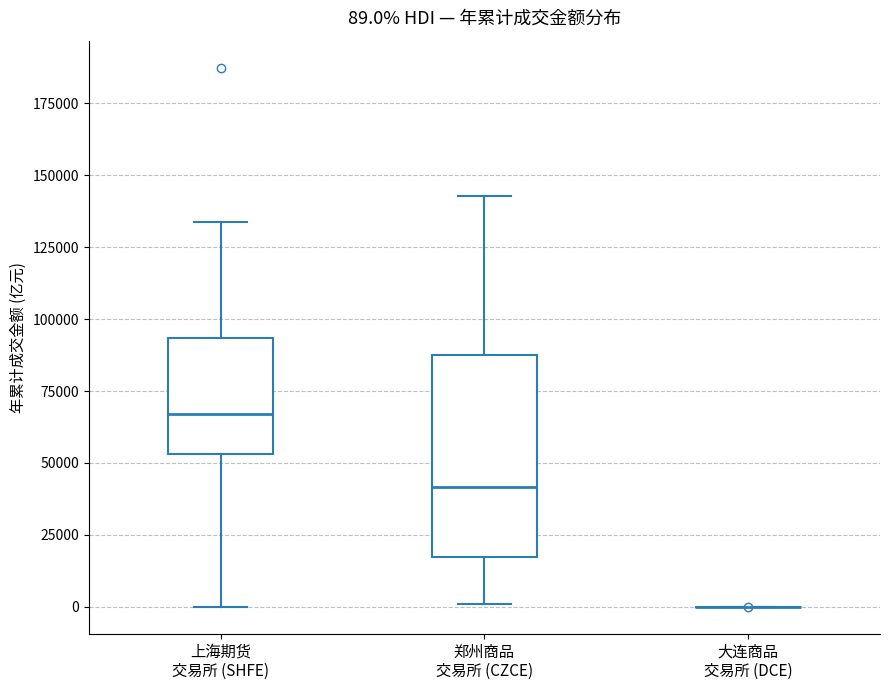

Comparing the boxes themselves (not the whiskers), which one is the tallest?

郑州商品 交易所 (CZCE)